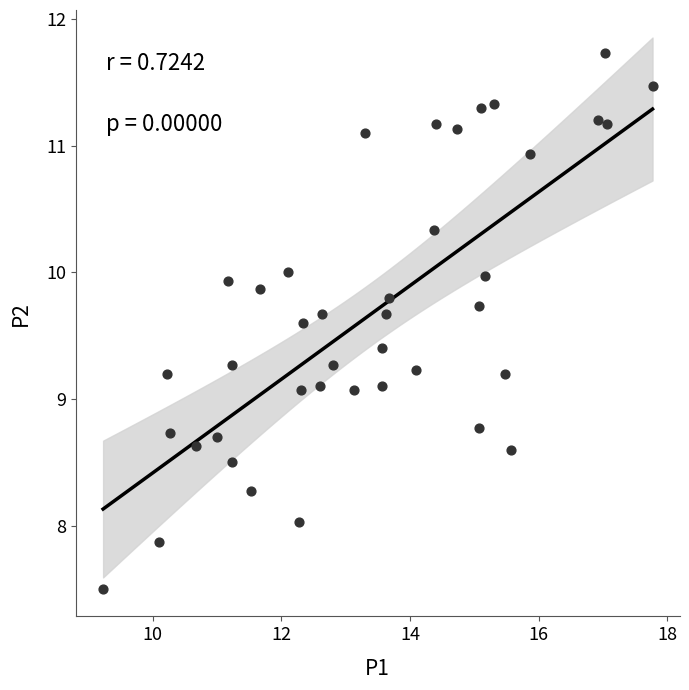

What is the range of Y values (max minus min)?

4.2